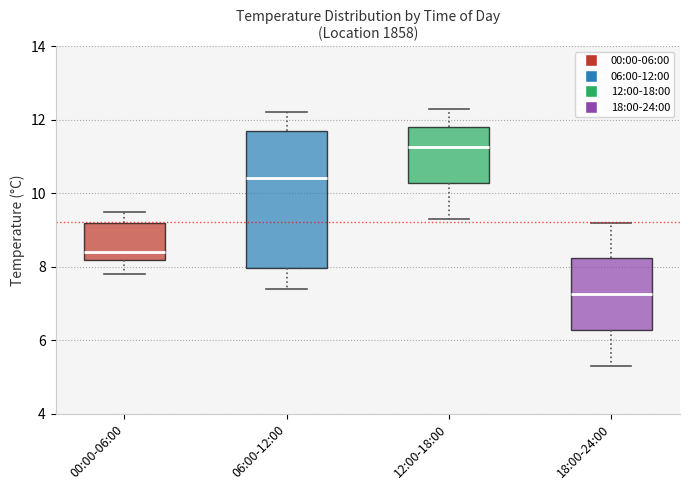

Which box's median line is the highest?

12:00-18:00